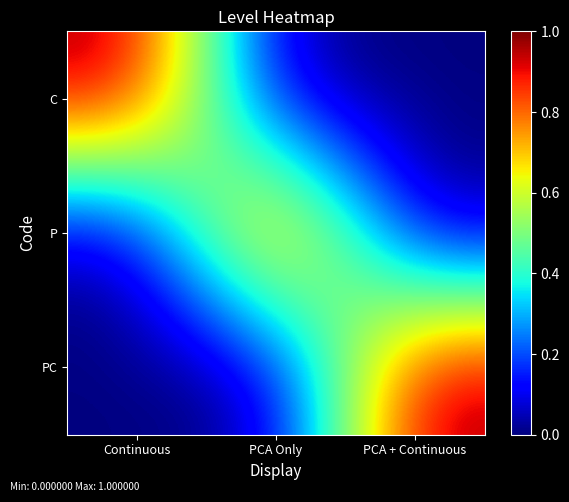

What is the greatest value displayed?

1